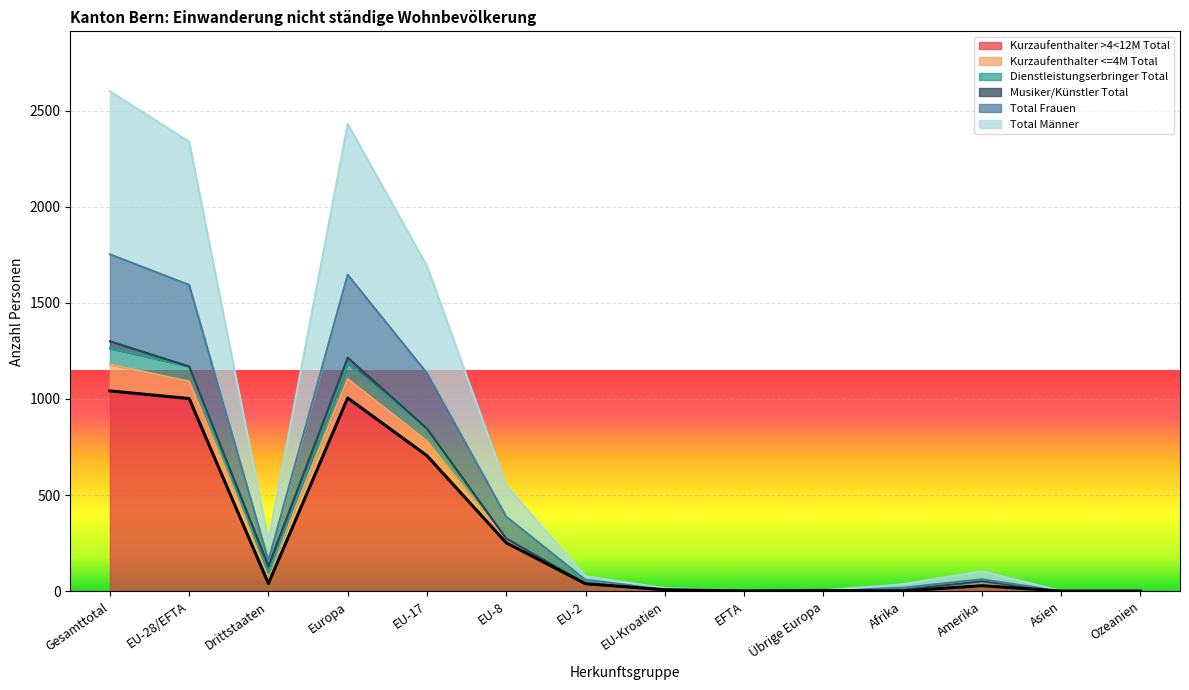

At which category does Kurzaufenthalter >4<12M Total reach its first local peak?

Europa